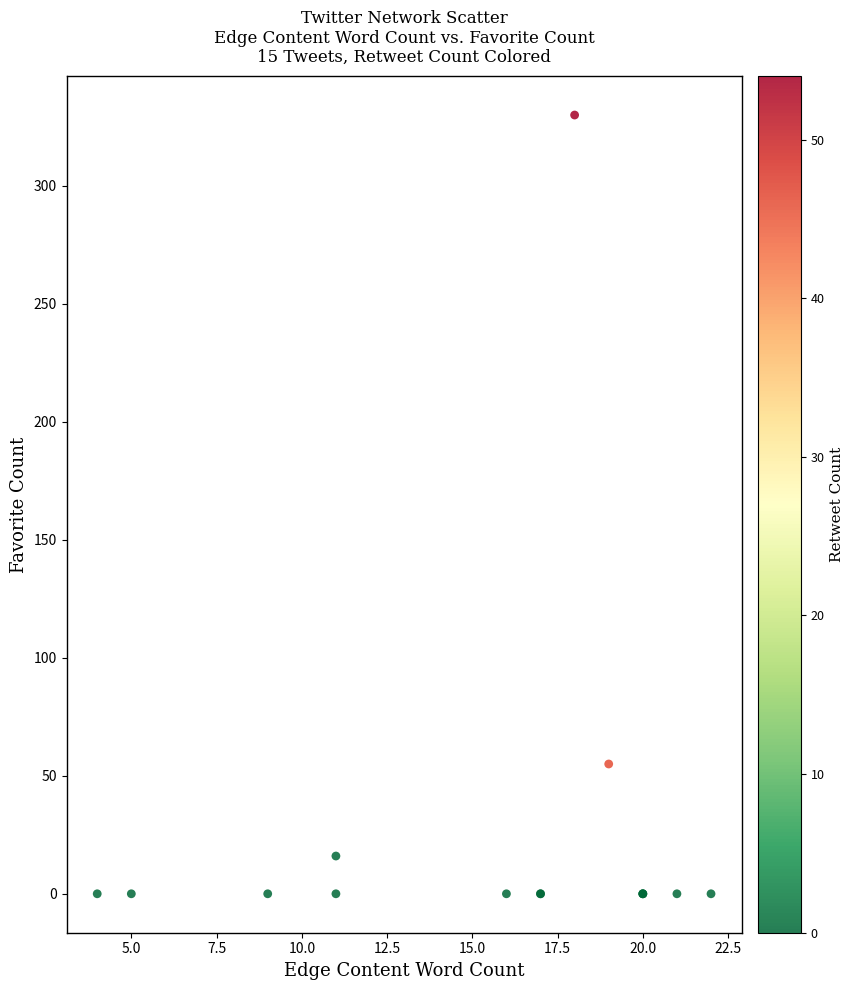

What Y value in the scatter plot is closest to 165?

55